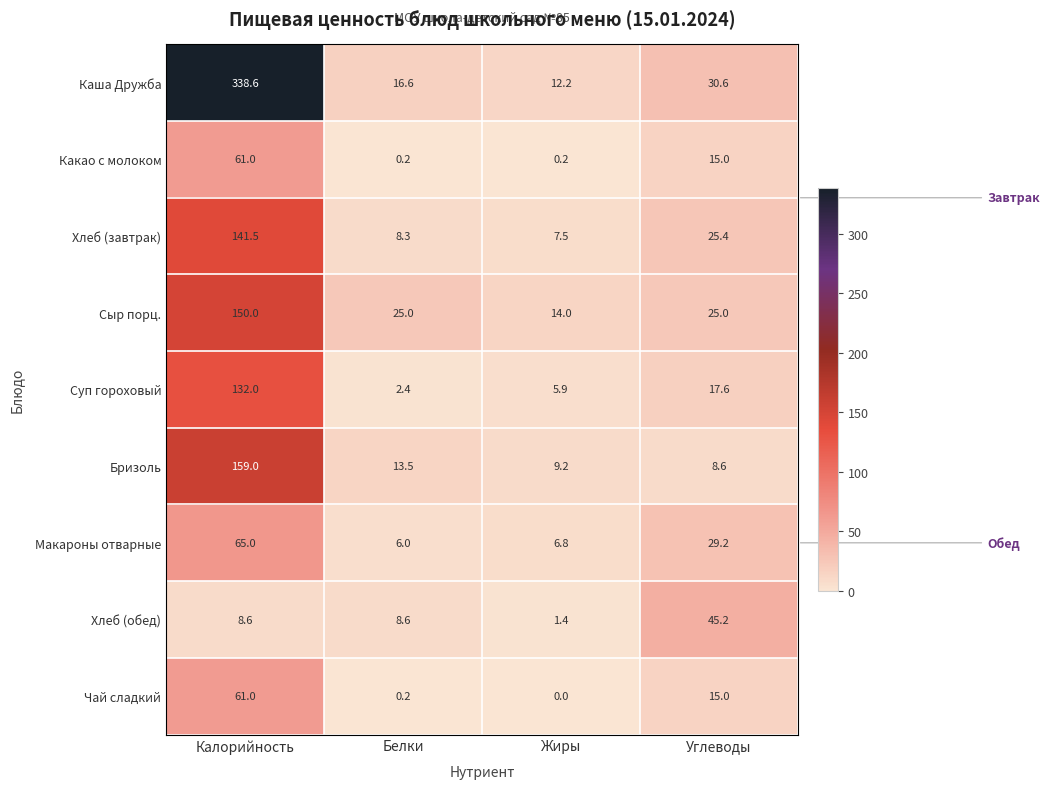

Where does the Бризоль series first go above 13?

Калорийность